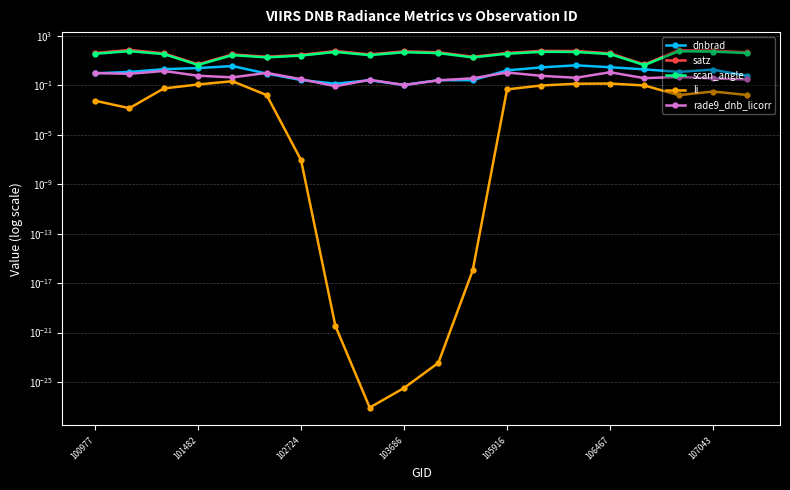

True or false: li and scan_angle cross at least once.

False